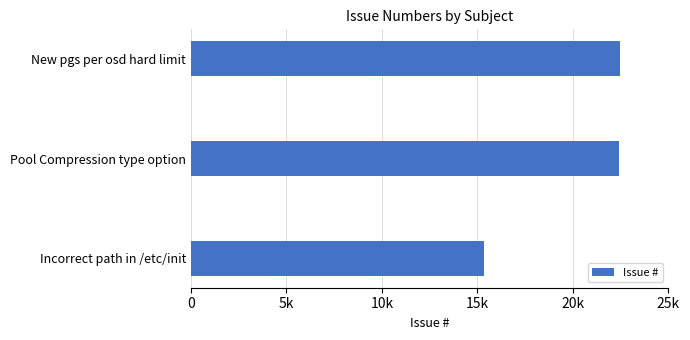

Are the bars horizontal?

Yes